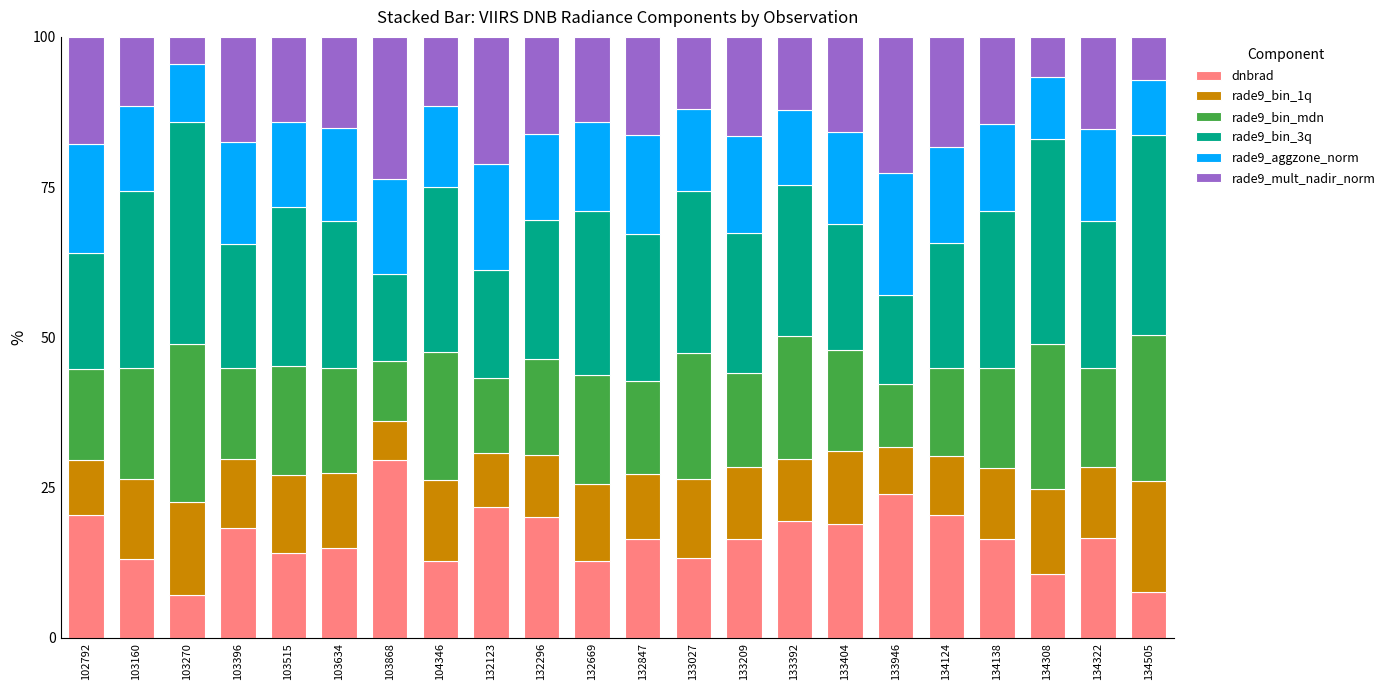

How many categories are shown in the chart?

22